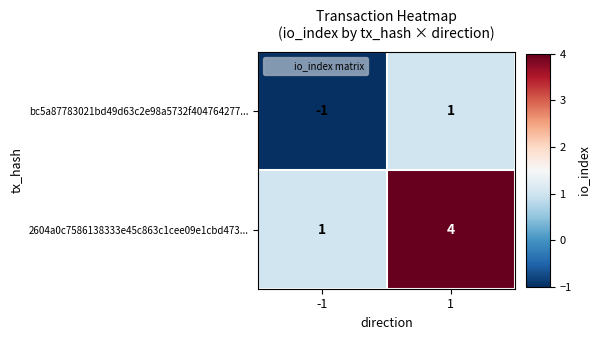

Rank the series by their maximum value, from lowest to highest.

bc5a87783021bd49d63c2e98a5732f404764277..., 2604a0c7586138333e45c863c1cee09e1cbd473...